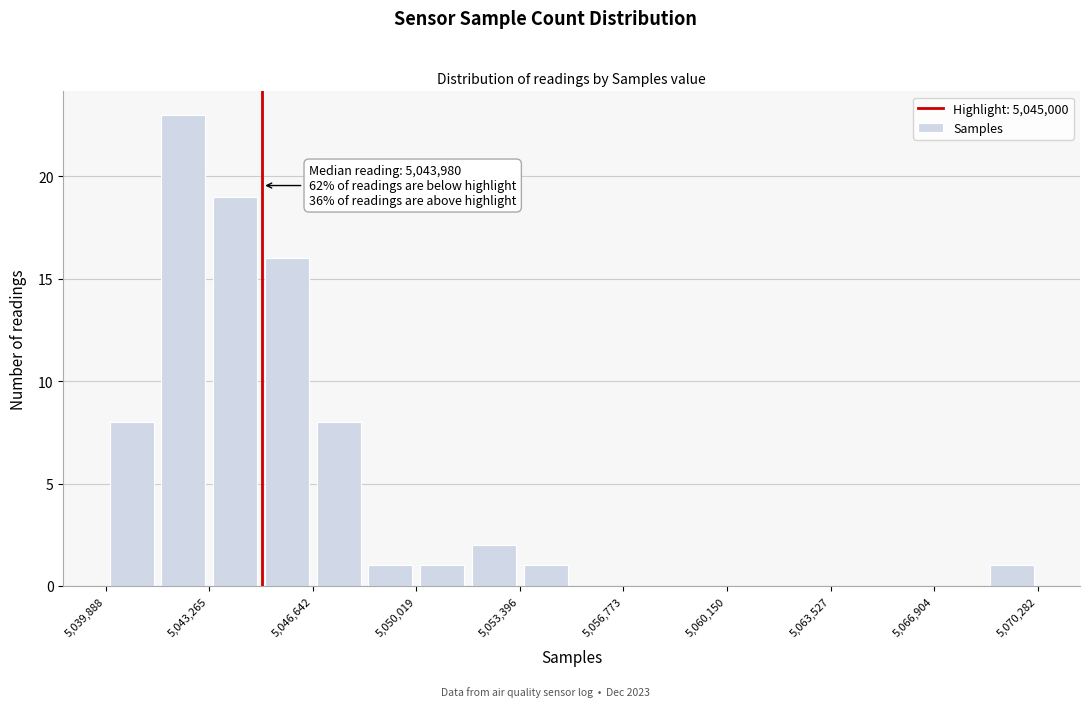

Around what value on the x-axis is the tallest bar? Give the approximate position of its centre, as read against the axis.

5042500